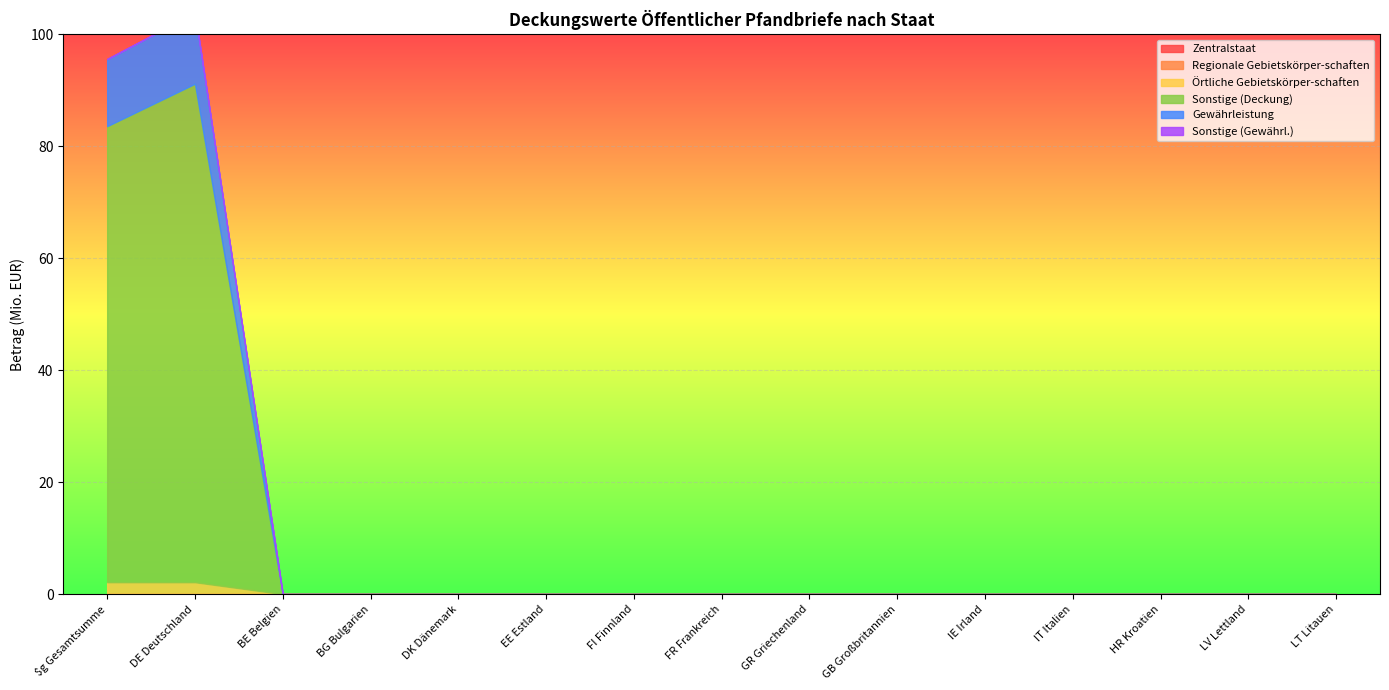

Is it true that Zentralstaat equals 0.0 at BG Bulgarien?

True